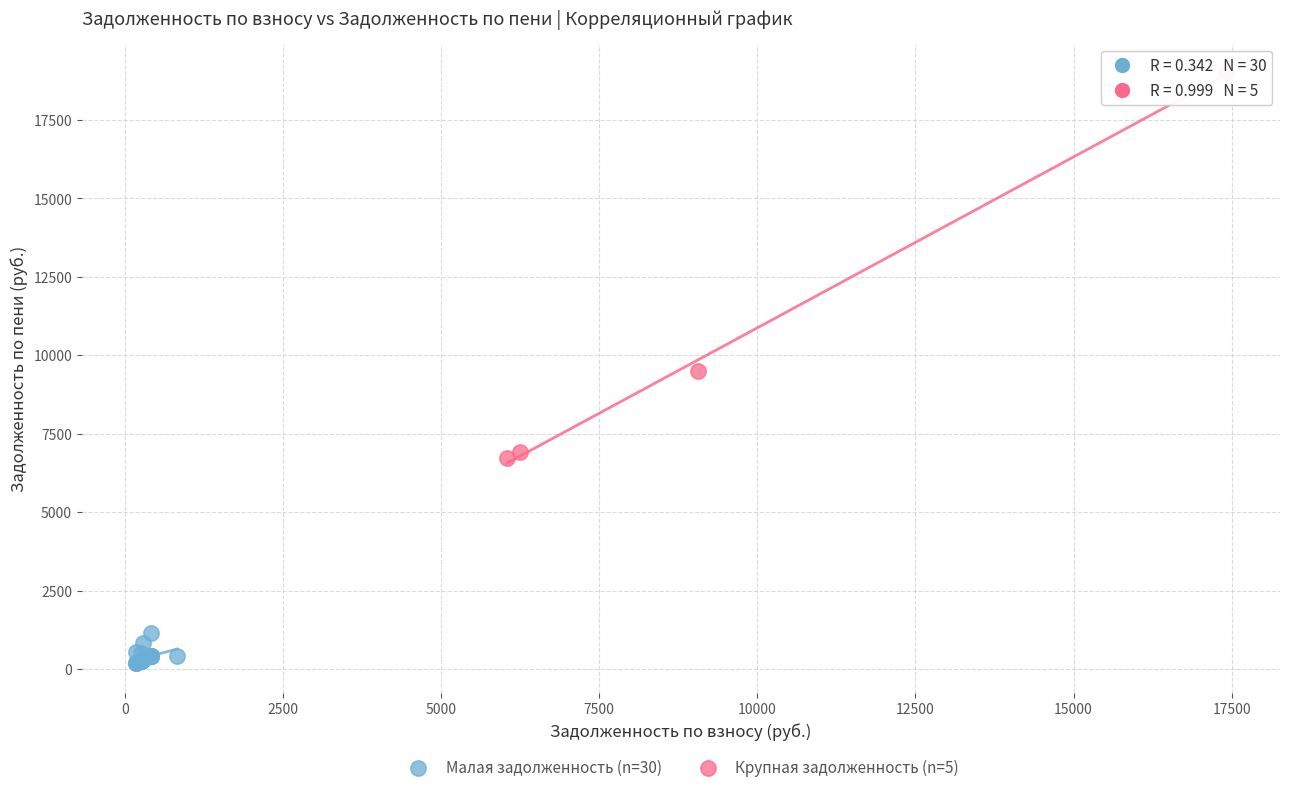

Which series has the largest Y range (max minus min)?

Крупная задолженность (n=5)